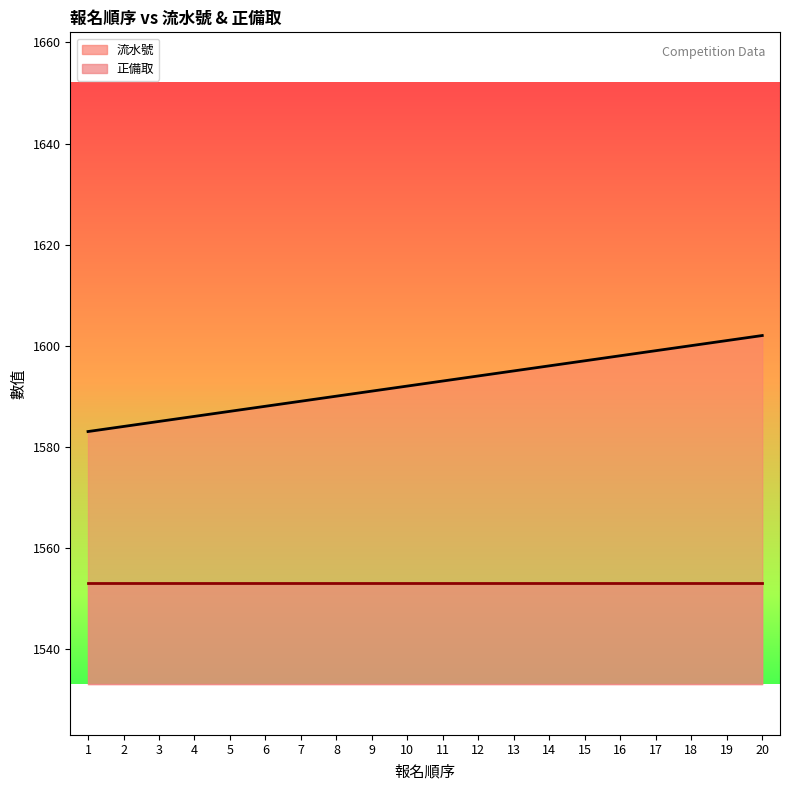

Reading left to right, extract all data points from this chart.

1=1583	2=1584	3=1585	4=1586	5=1587	6=1588	7=1589	8=1590	9=1591	10=1592	11=1593	12=1594	13=1595	14=1596	15=1597	16=1598	17=1599	18=1600	19=1601	20=1602